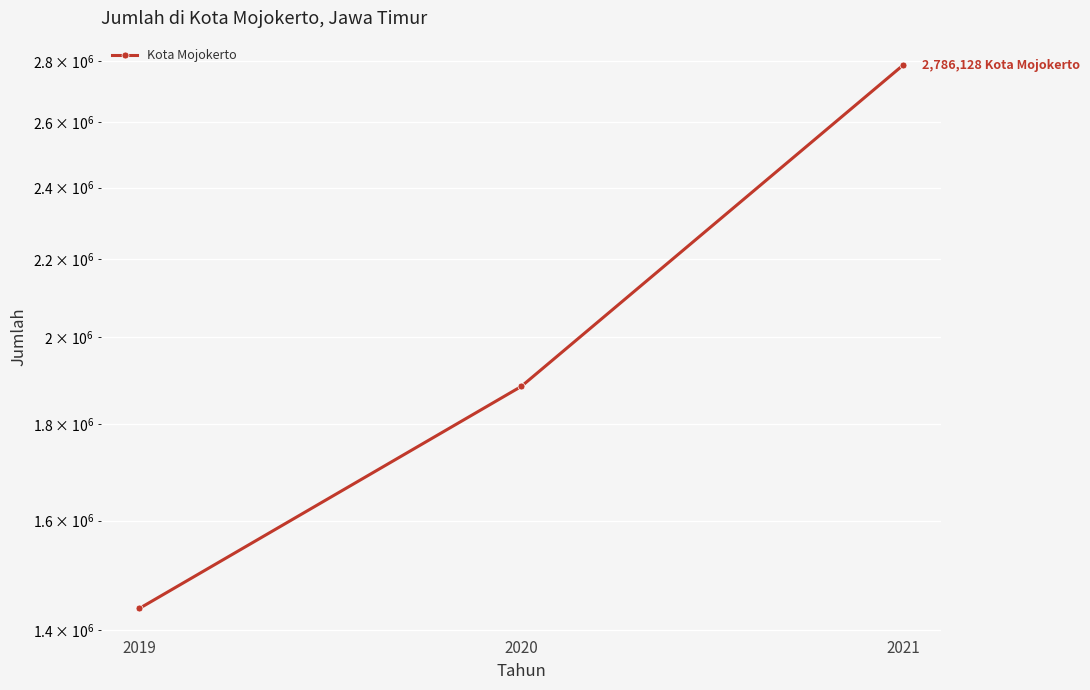

Reading left to right, extract all data points from this chart.

2019=1437757	2020=1883955	2021=2786128